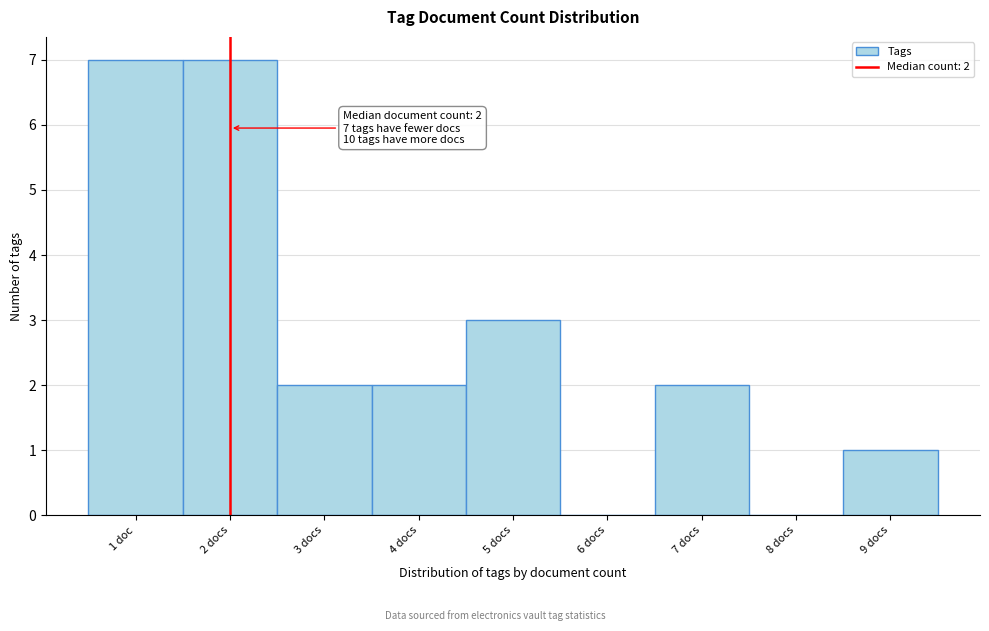

Reading right to left, extract all data points from this chart.

9 docs=1	8 docs=0	7 docs=2	6 docs=0	5 docs=3	4 docs=2	3 docs=2	2 docs=7	1 doc=7